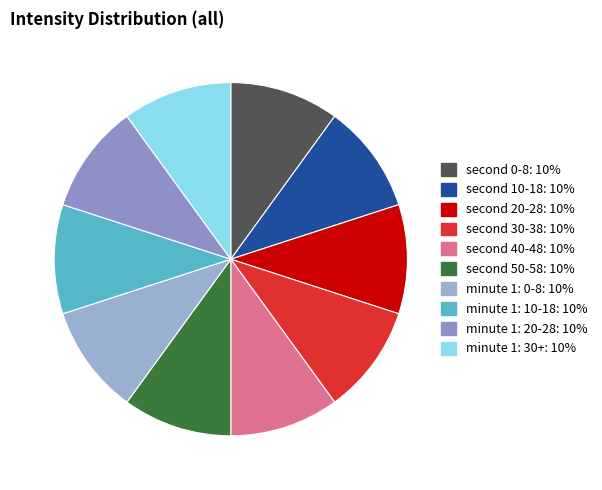

What is the largest slice in the pie chart?

second=0